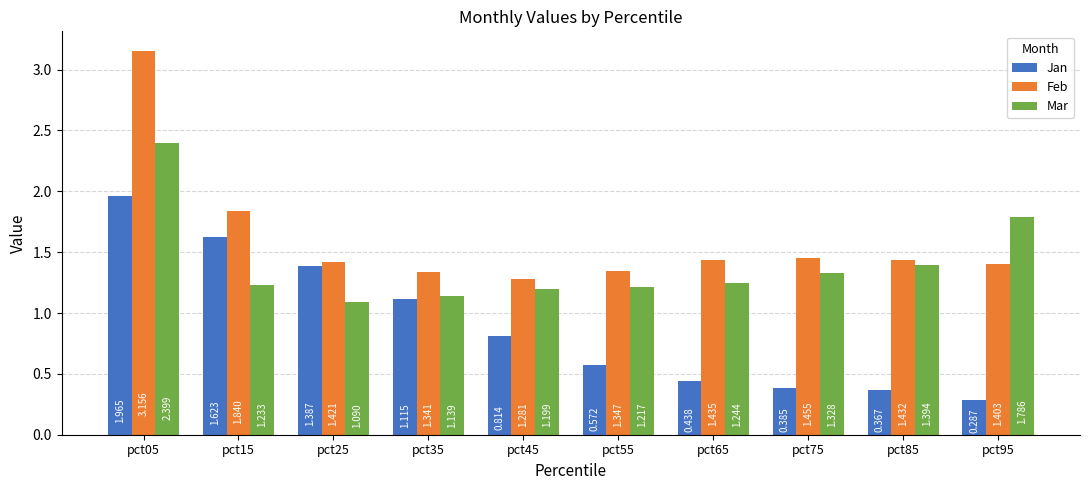

Which series has the largest total across all categories?

Feb